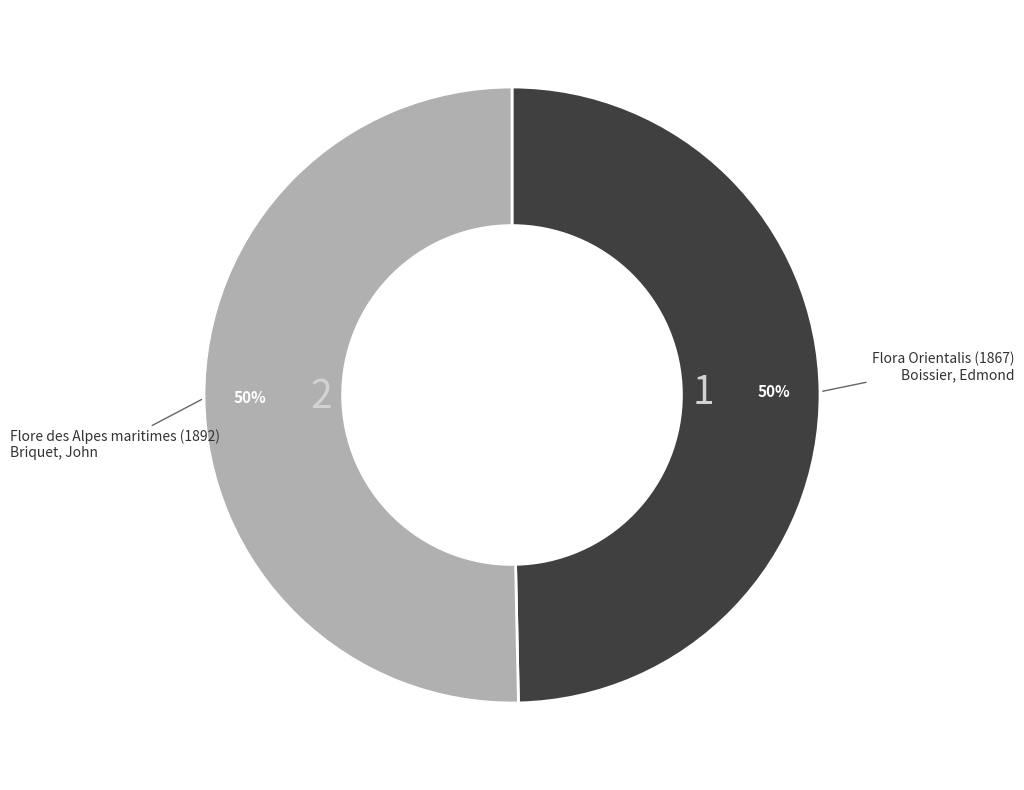

What is the ratio of the value at Flora Orientalis (1867) to the value at Flore des Alpes maritimes (1892)?

1.0